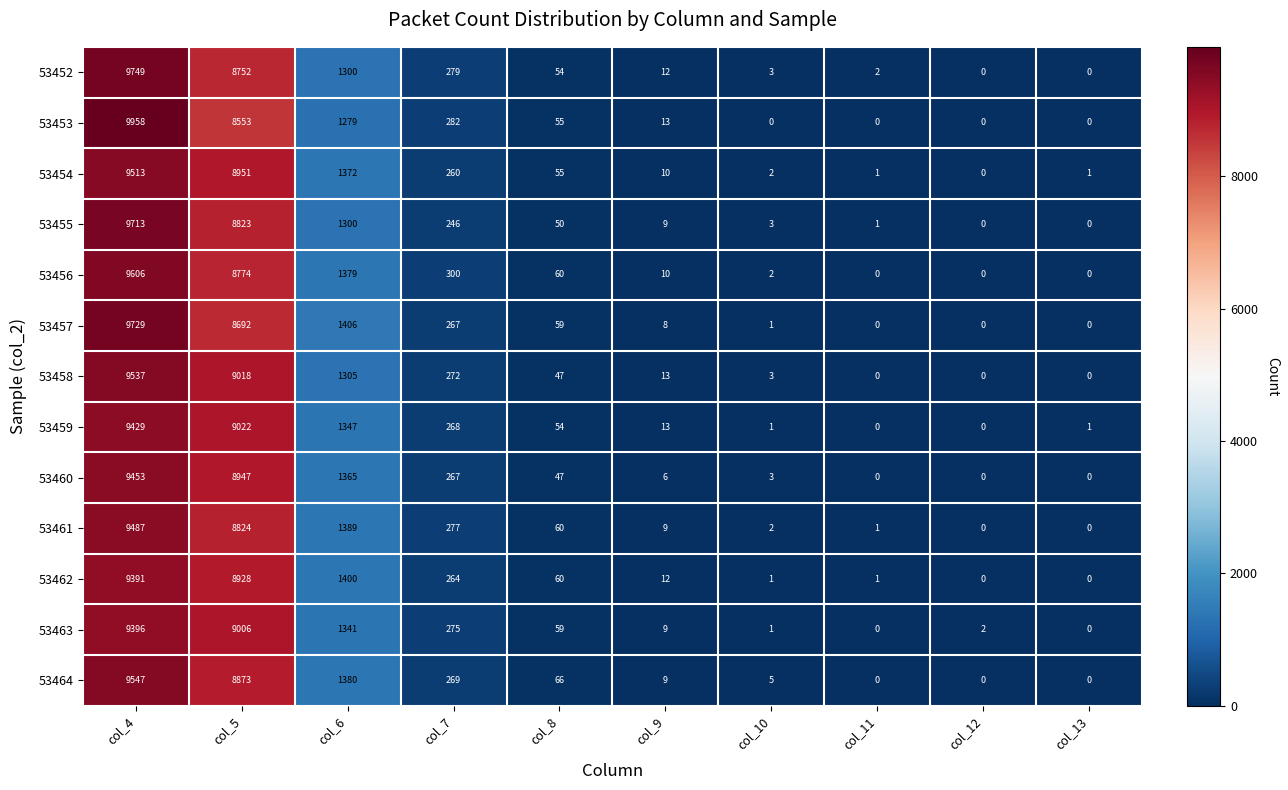

What is the maximum value shown in the chart?

9958